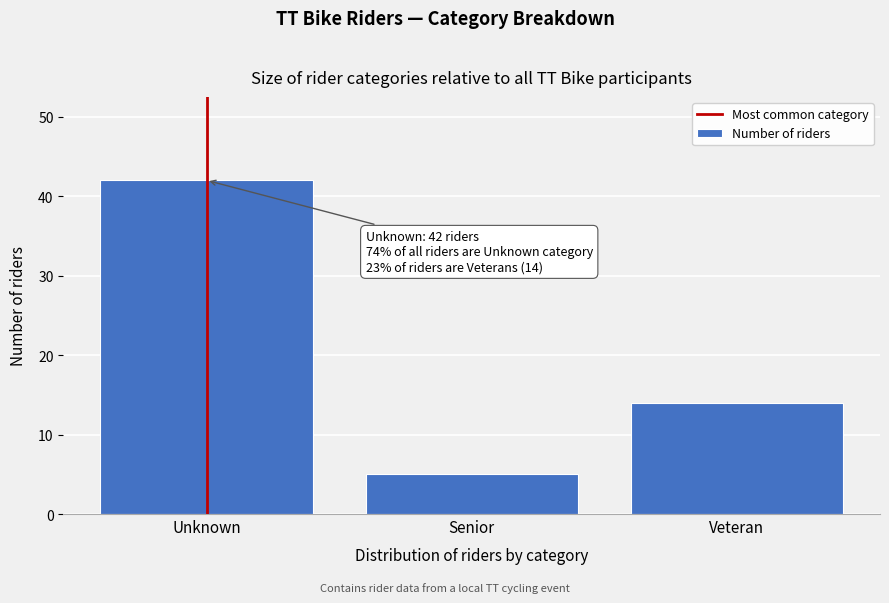

Reading left to right, transcribe all the data shown in this chart.

42	5	14